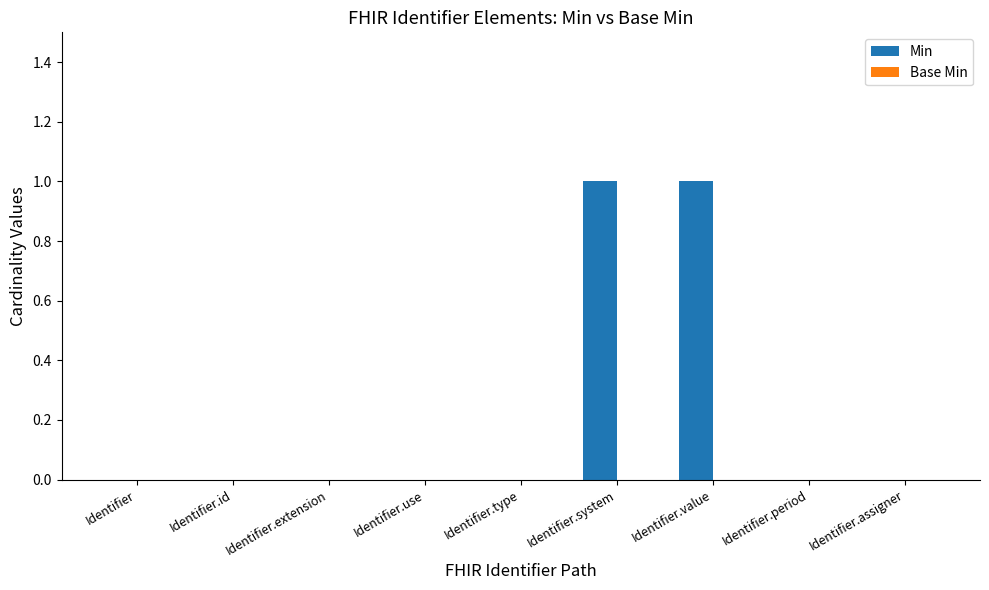

The value at Identifier is -1. True or false?

False